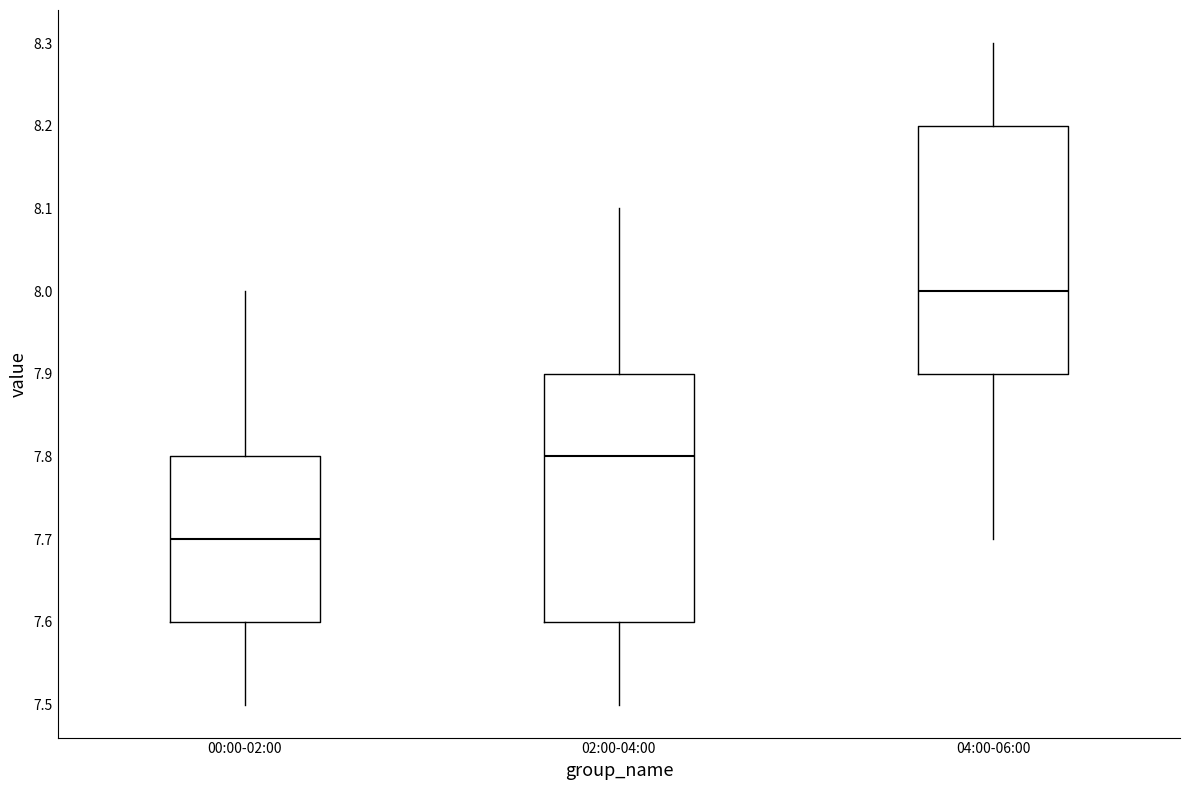

Which box has the lowest median line?

00:00-02:00